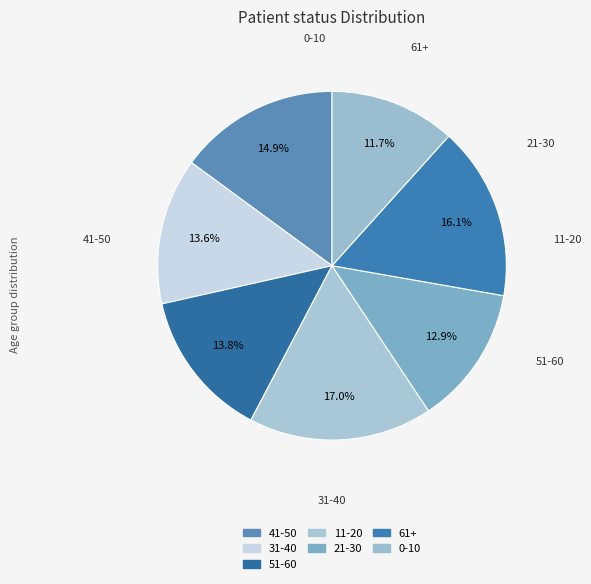

Count the number of slices in the pie.

7